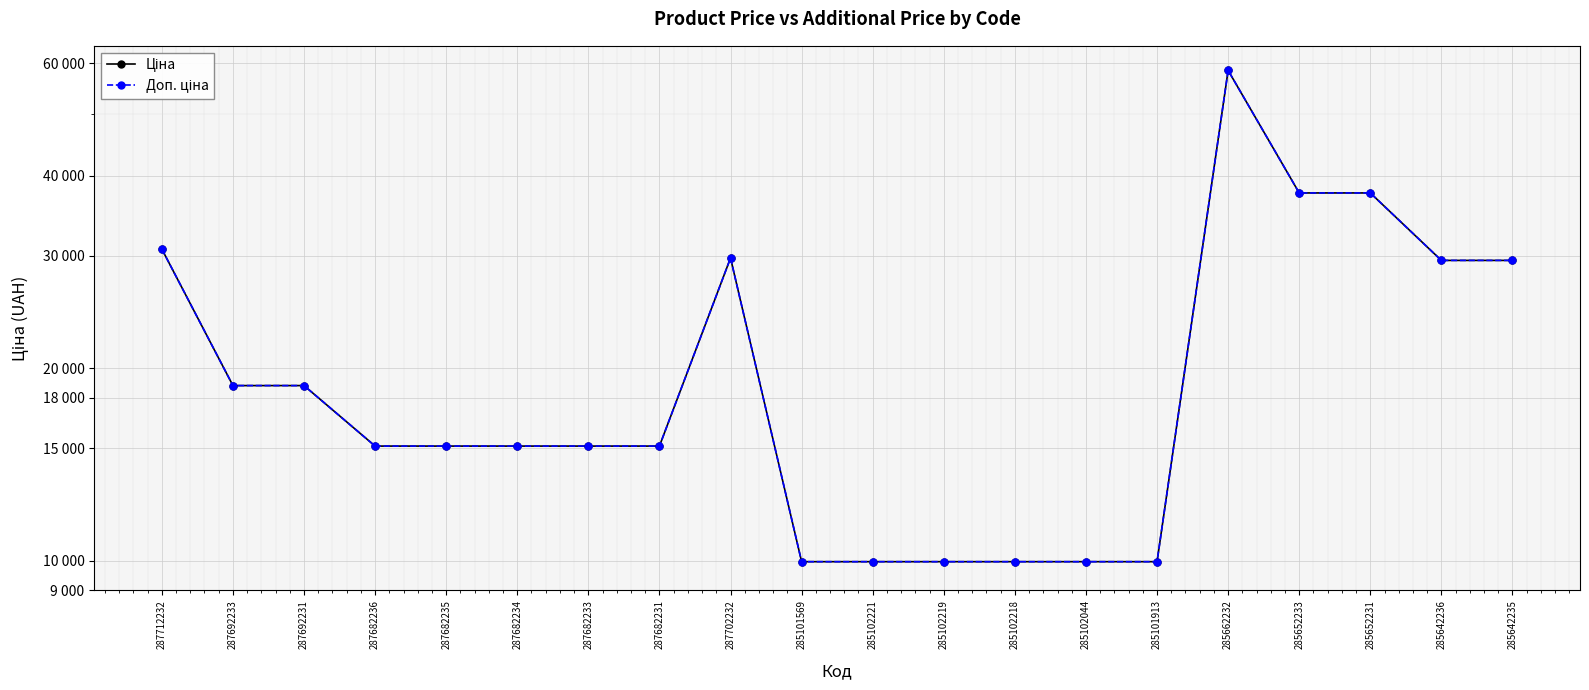

What is the sum of the Доп. ціна values at 285662232 and 285101569?

68401.5